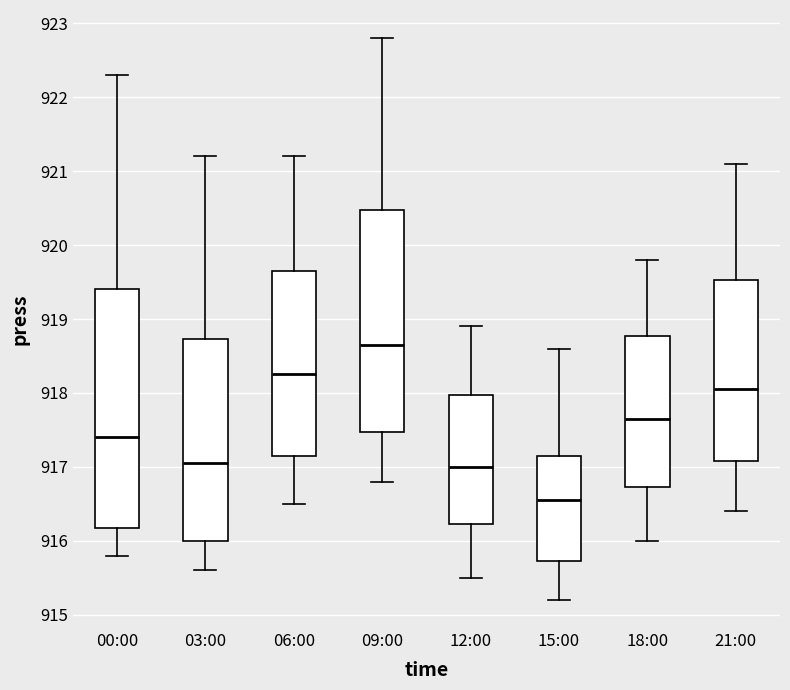

Reading left to right, read every box against the y-axis: the position of its median line, the range the box covers, and the ends of its whiskers. The values are not printed on the chart, so give them approximately, as read against the axis.

00:00: median 917.4, box 916.2 to 919.4, whiskers 915.8 to 922.3
03:00: median 917.1, box 916.0 to 918.7, whiskers 915.6 to 921.2
06:00: median 918.3, box 917.2 to 919.7, whiskers 916.5 to 921.2
09:00: median 918.7, box 917.5 to 920.5, whiskers 916.8 to 922.8
12:00: median 917.0, box 916.2 to 918.0, whiskers 915.5 to 918.9
15:00: median 916.6, box 915.7 to 917.2, whiskers 915.2 to 918.6
18:00: median 917.7, box 916.7 to 918.8, whiskers 916.0 to 919.8
21:00: median 918.1, box 917.1 to 919.5, whiskers 916.4 to 921.1